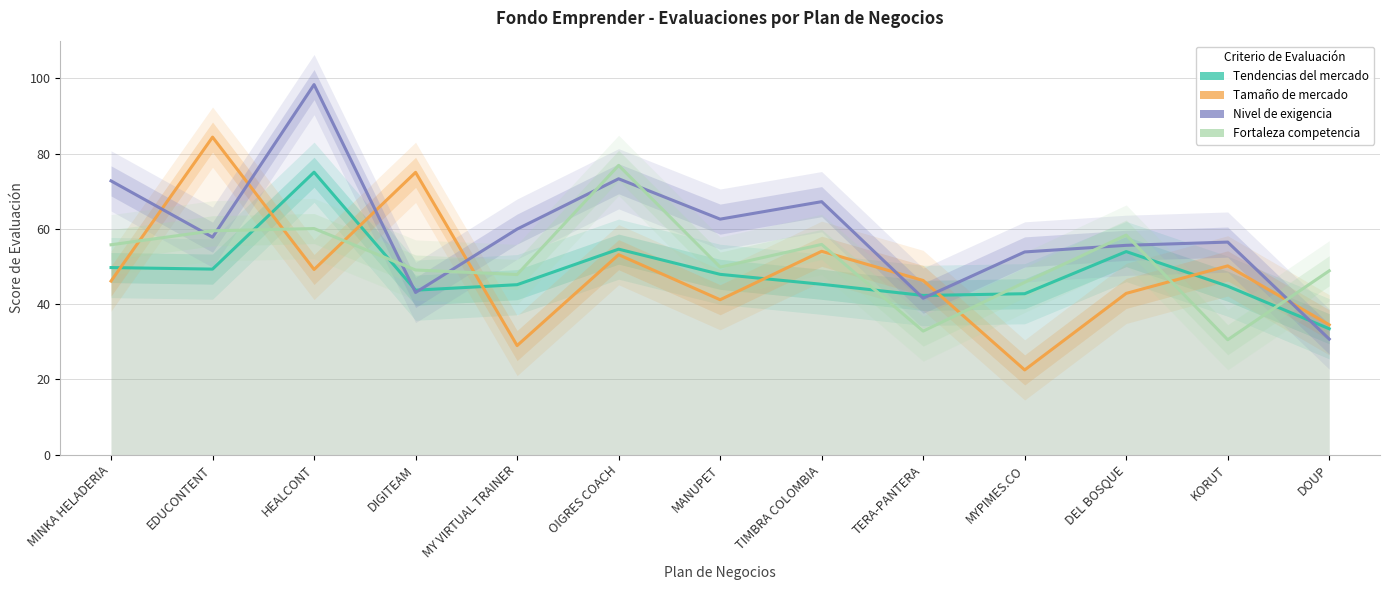

Between which two adjacent categories do Tendencias del mercado and Tamaño de mercado first intersect?

MINKA HELADERIA and EDUCONTENT